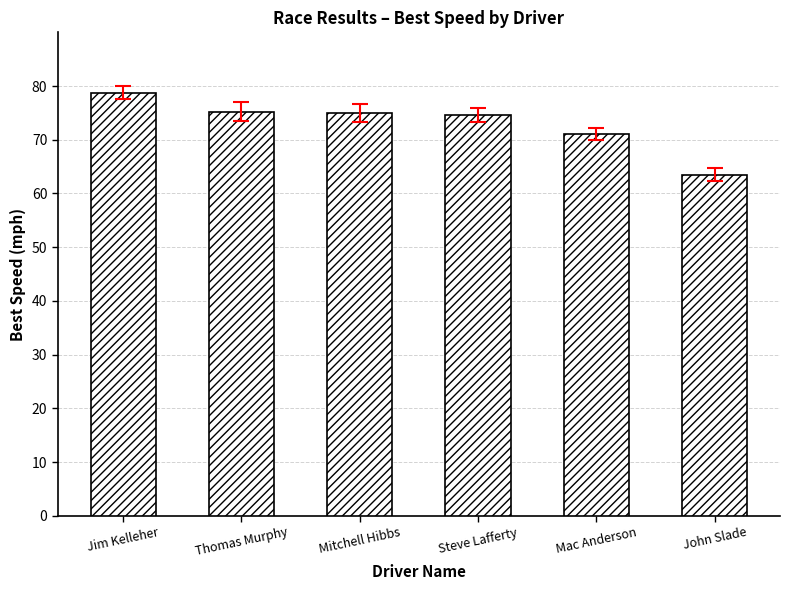

What is the difference between the second highest and minimum values?

11.7